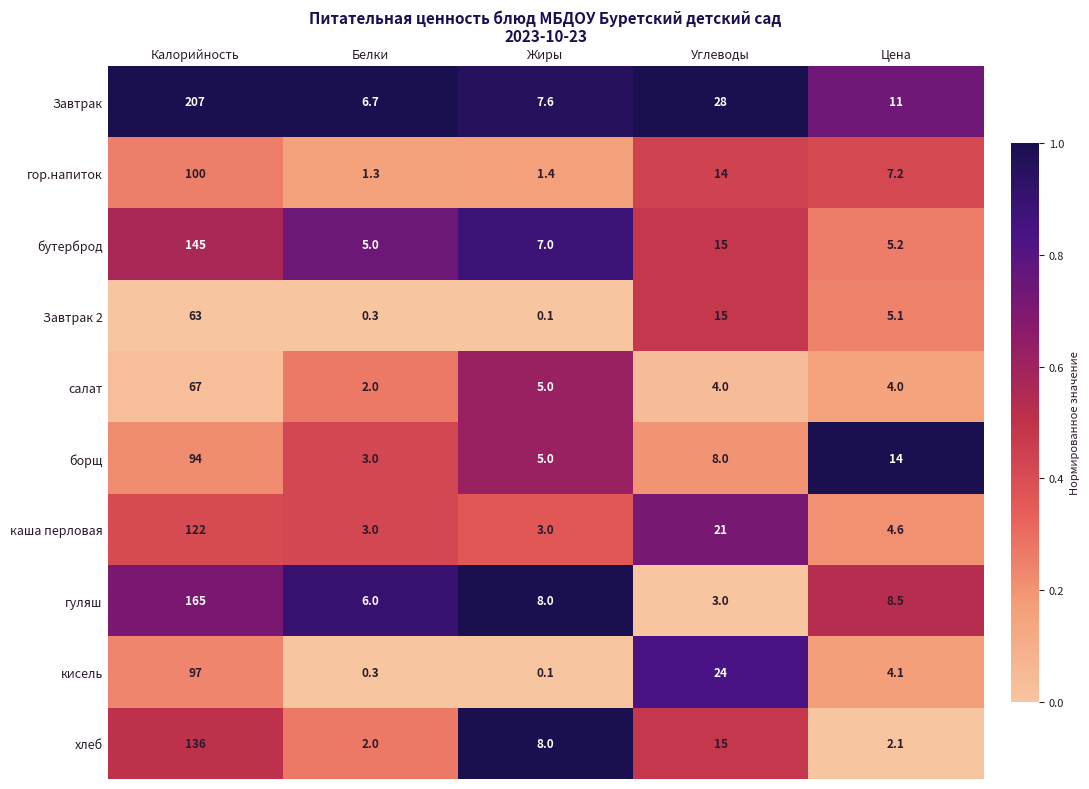

At Цена, list the series in order from smallest to largest.

хлеб, салат, кисель, каша перловая, Завтрак 2, бутерброд, гор.напиток, гуляш, Завтрак, борщ